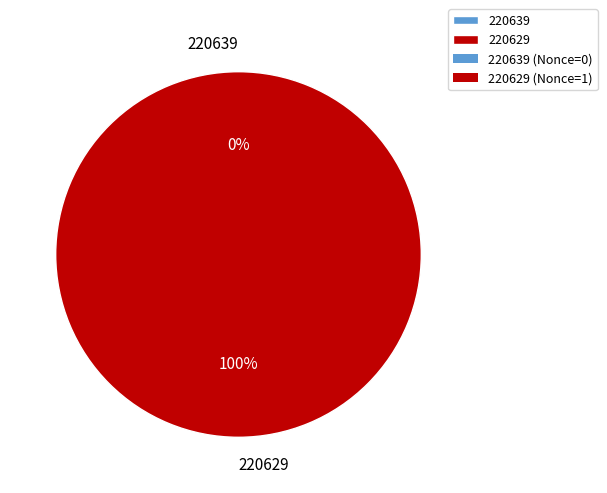

Which slice is the smallest?

220639